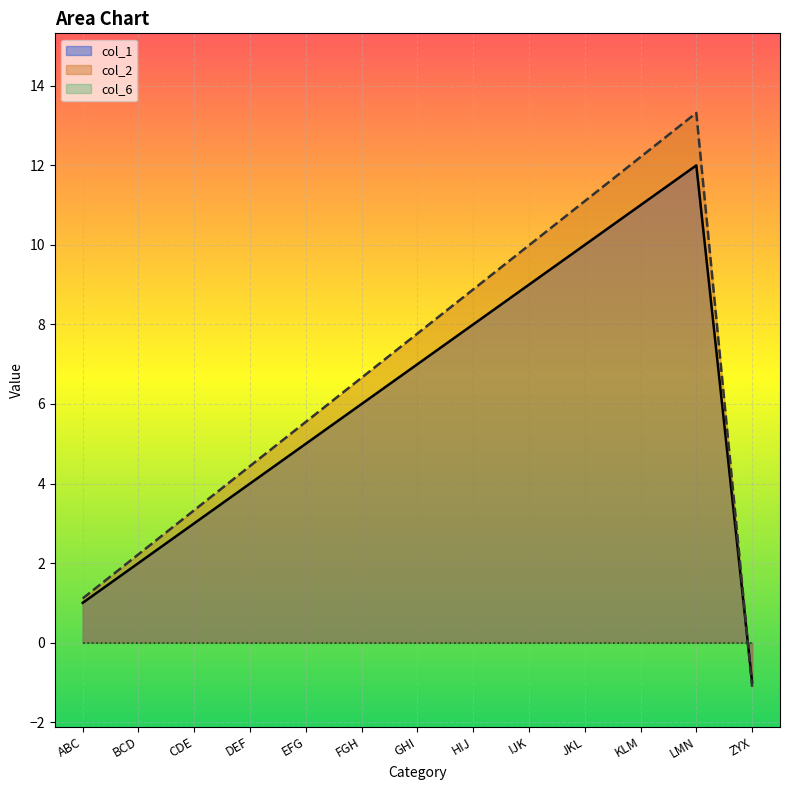

What is the minimum value for col_2?

-1.1